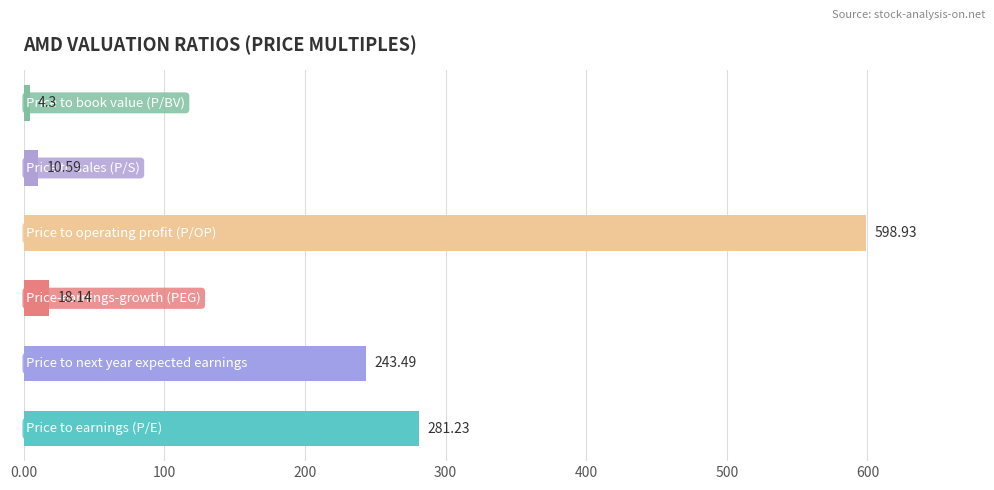

What is the average value?

192.8